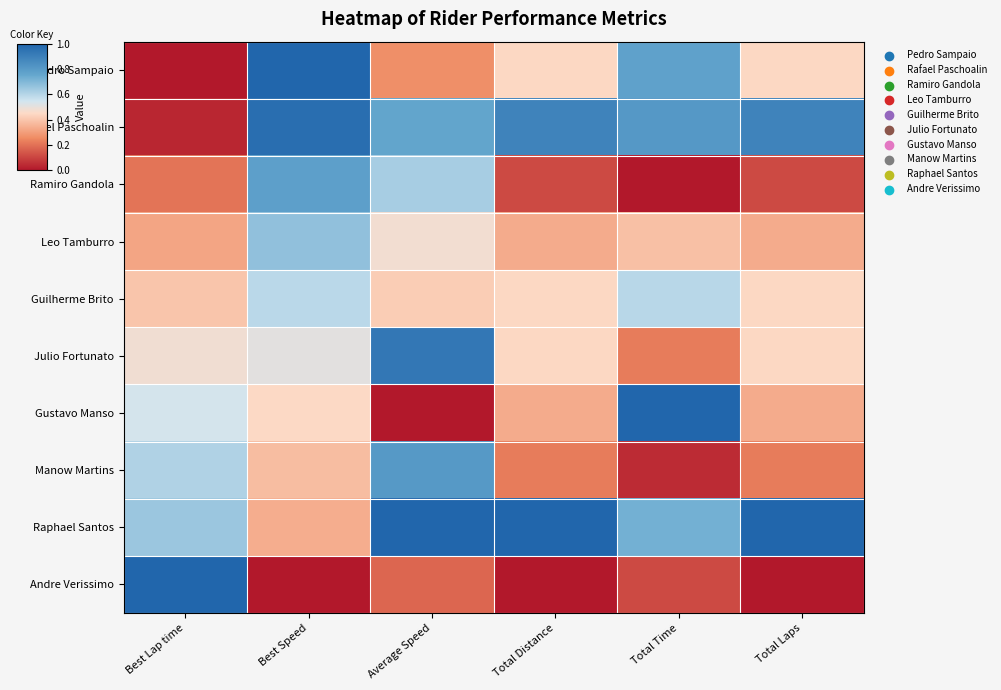

How many categories are shown in the chart?

6